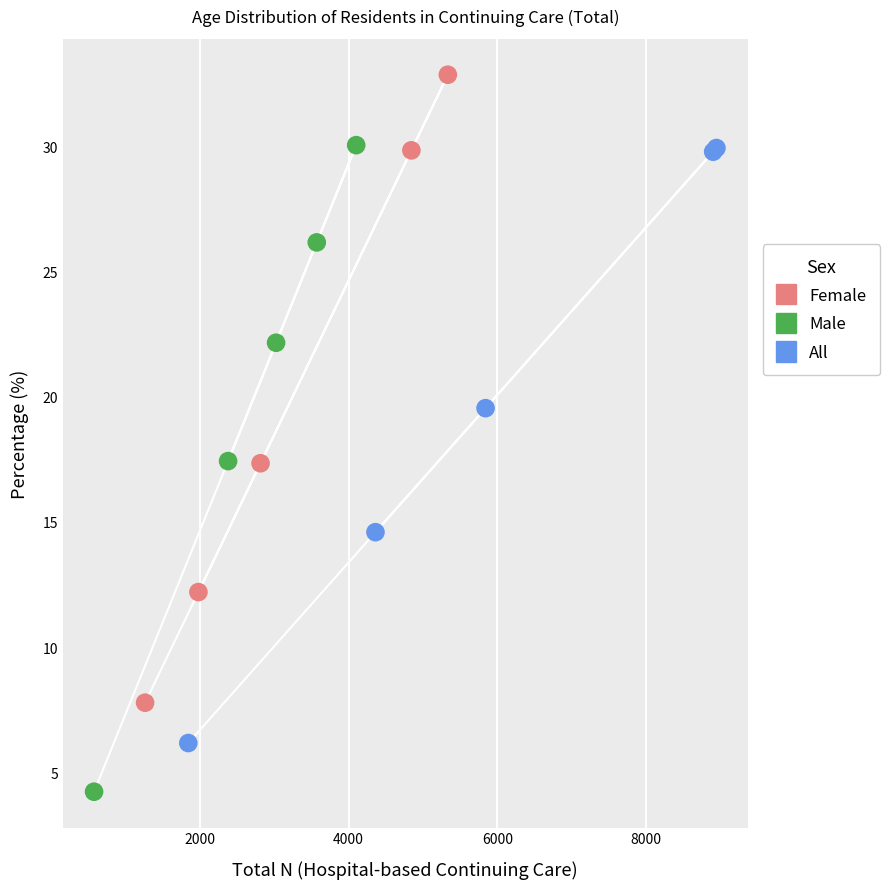

Which series contains the highest Y value?

Female